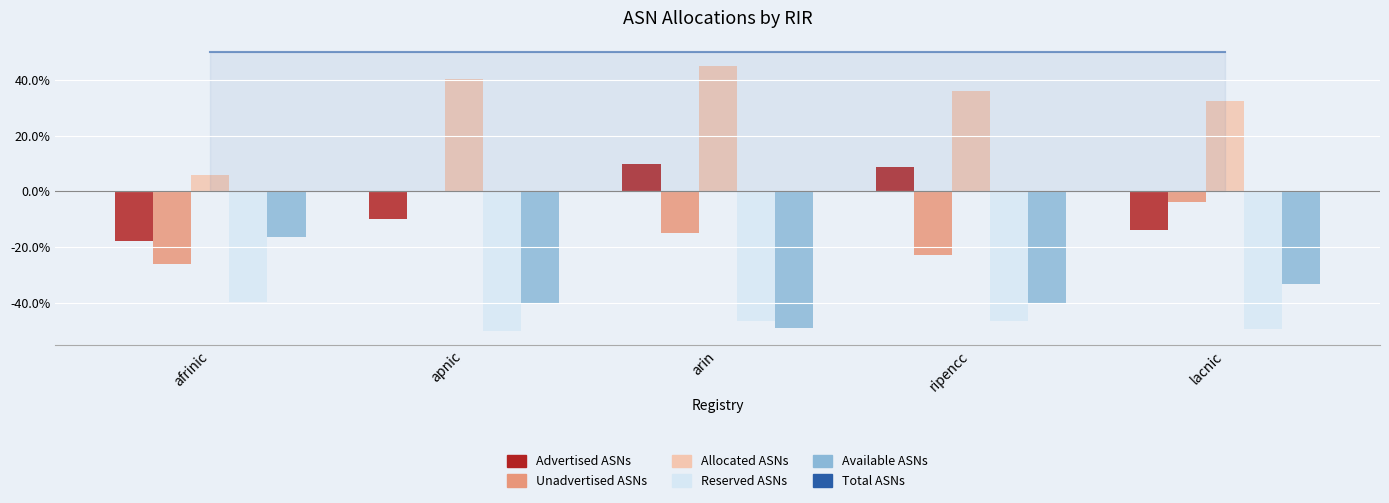

What is the sum of the Unadvertised ASNs values at lacnic and arin?

-18.6